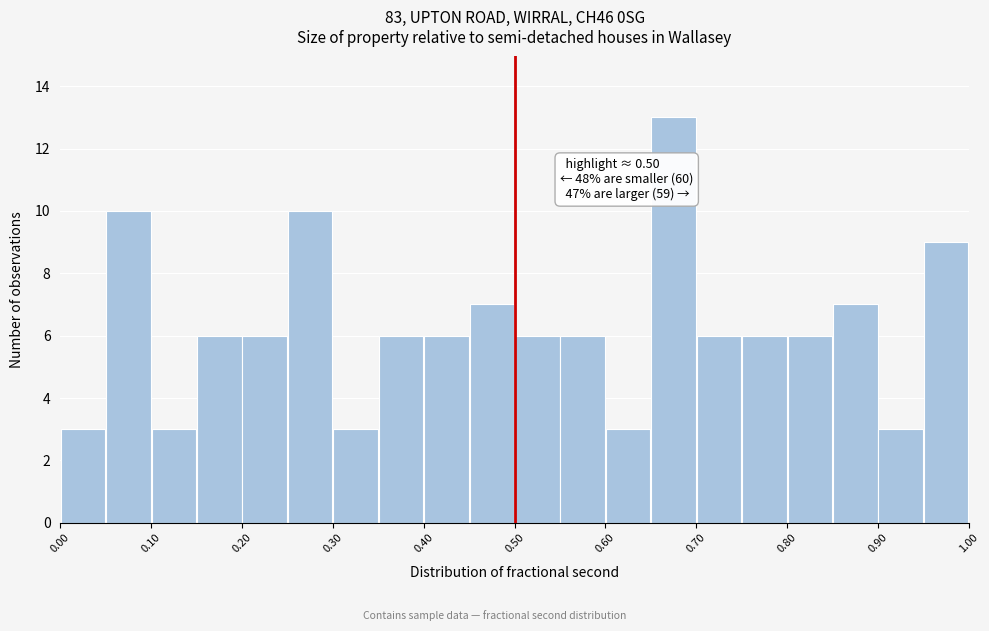

Over which range of the x-axis is the bar tallest?

0.65 to 0.70